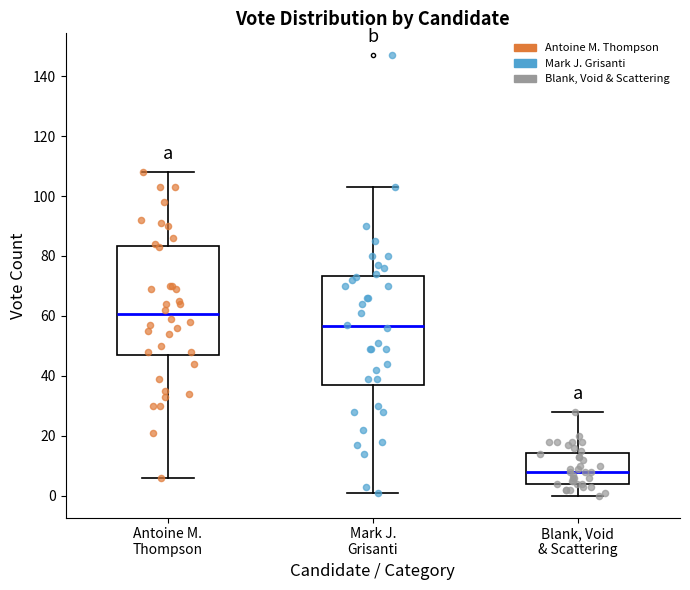

Where does the upper whisker of the box for Blank, Void & Scattering end on the y-axis? The values are not printed on the chart, so give them approximately, as read against the axis.

28